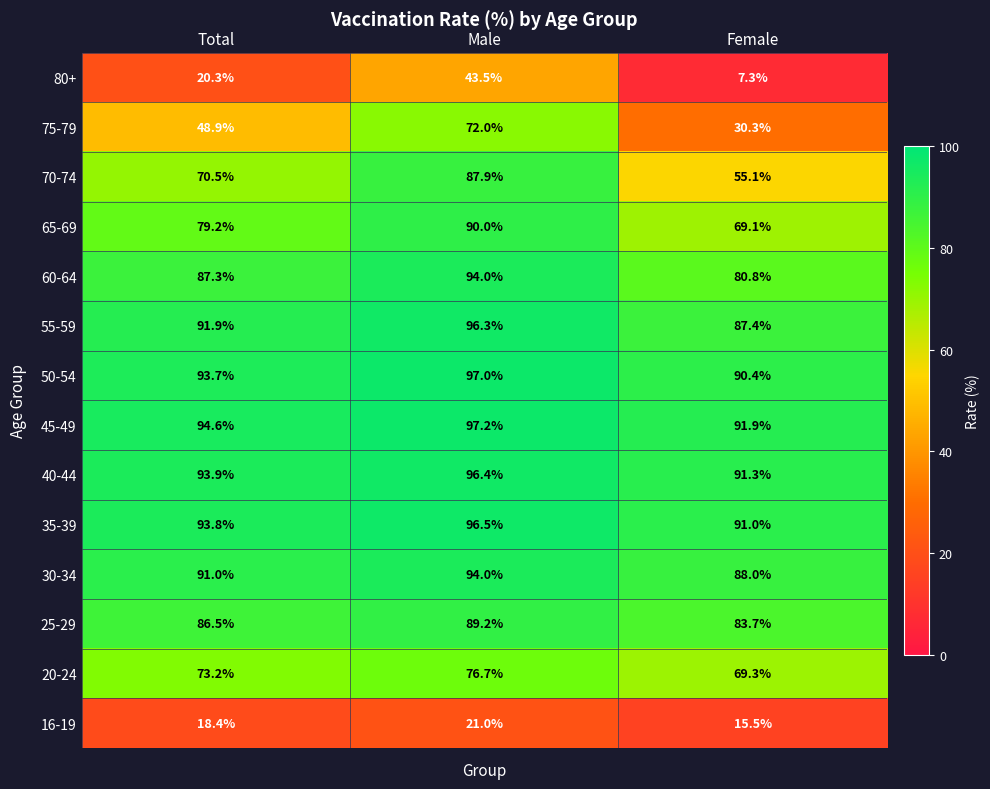

How many series are shown in this chart?

14